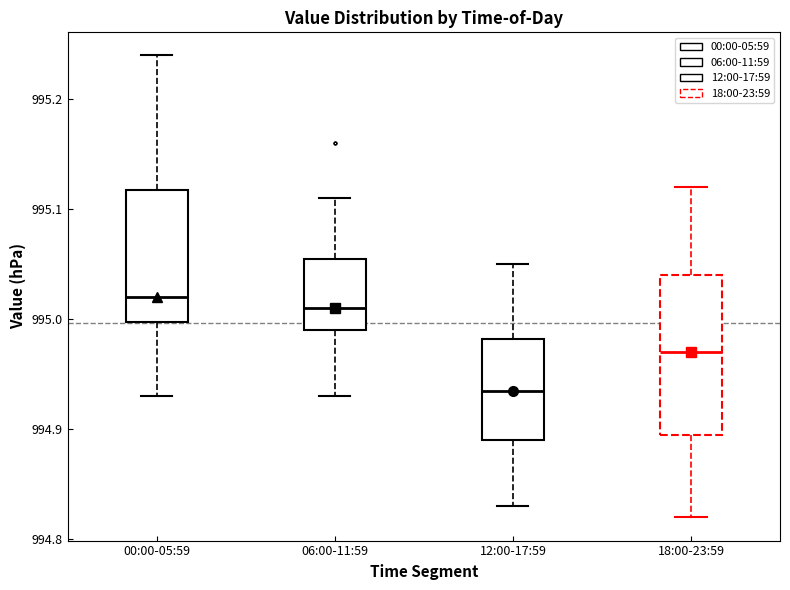

Comparing the boxes themselves (not the whiskers), which one is the tallest?

18:00-23:59